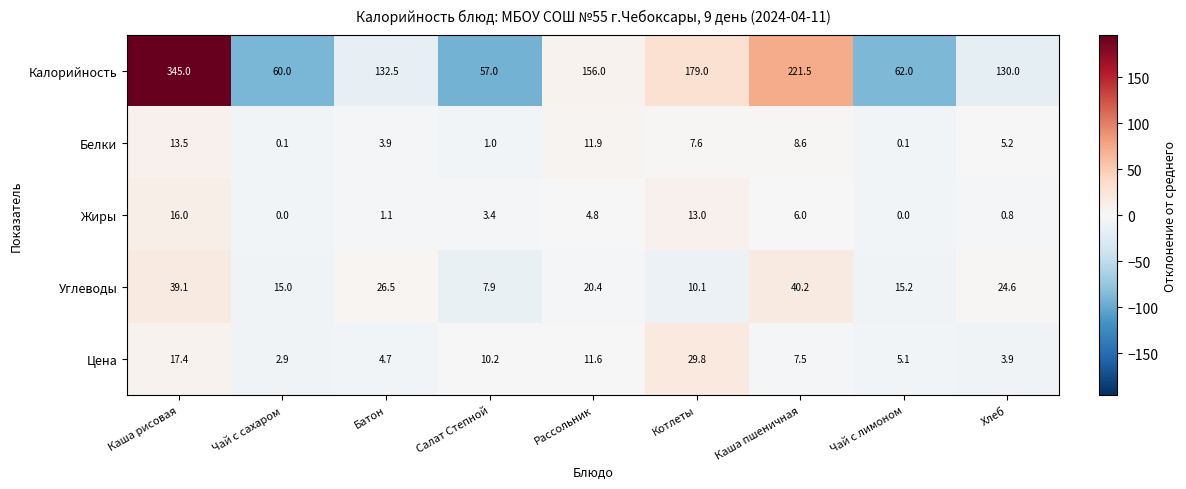

What is the highest value of the Цена series?

29.8